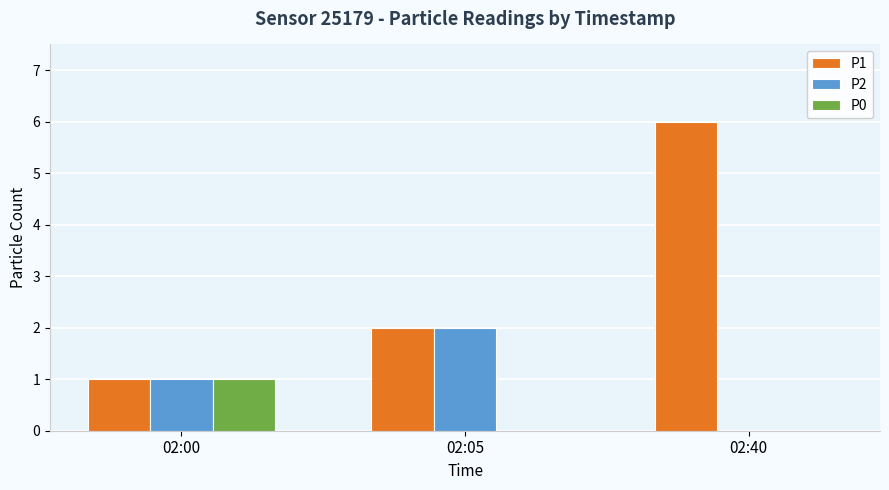

Which category has the highest value in the P0 series?

02:00